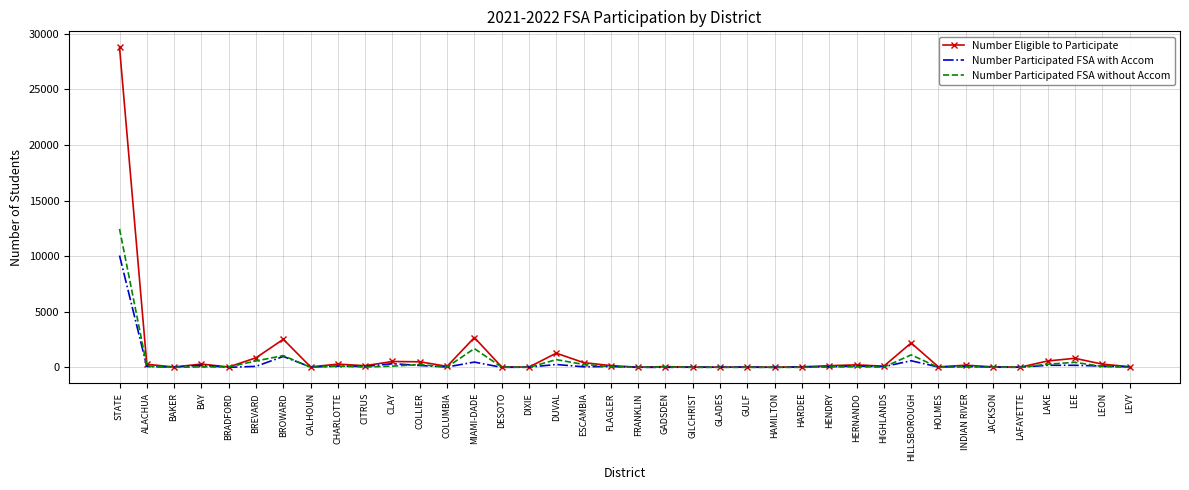

What is the sum of the Number Participated FSA with Accom values at DIXIE and FRANKLIN?

17